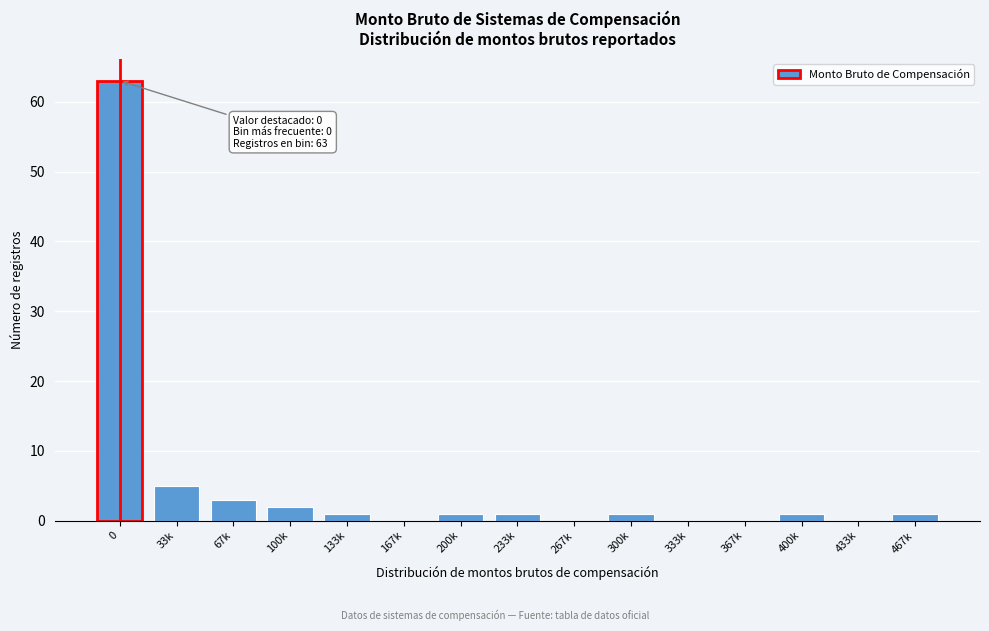

Reading left to right, what are all the values shown in this chart?

0=63	33k=5	67k=3	100k=2	133k=1	167k=0	200k=1	233k=1	267k=0	300k=1	333k=0	367k=0	400k=1	433k=0	467k=1